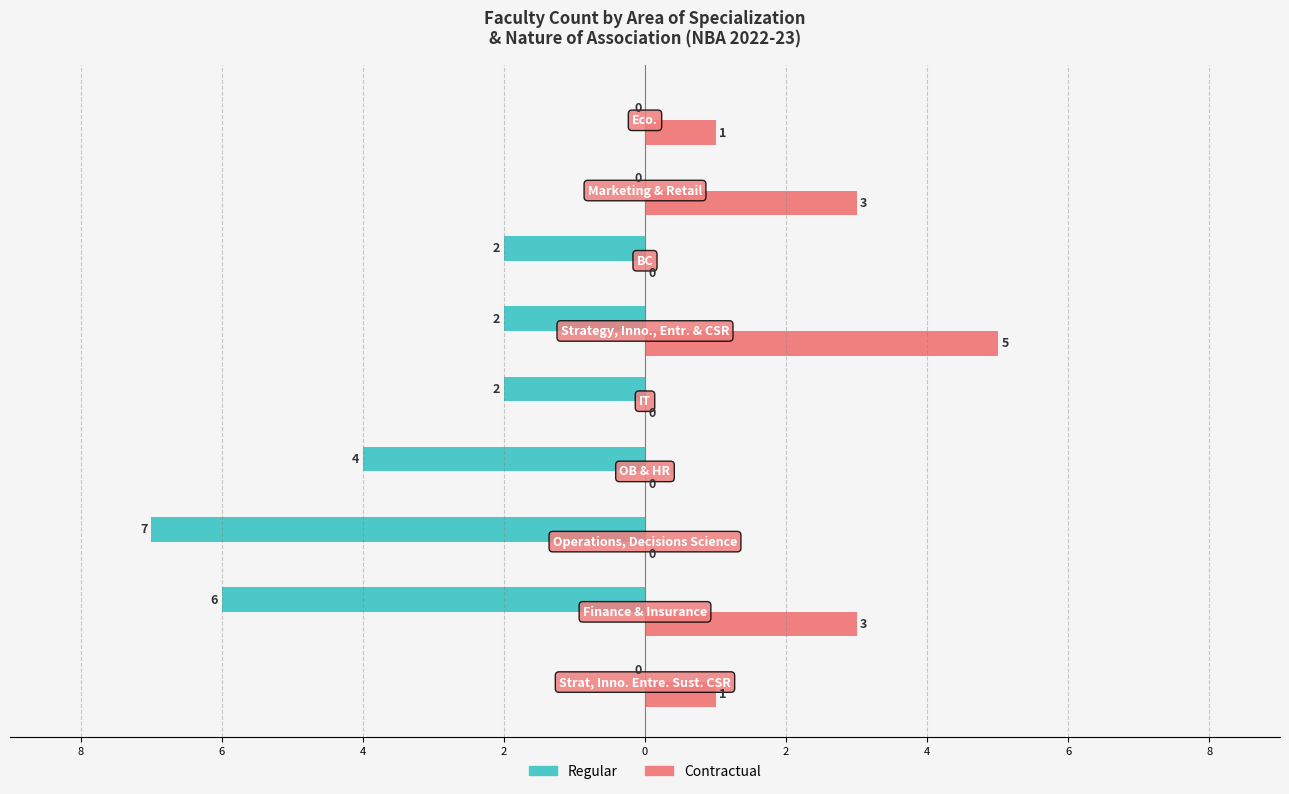

What are all the series names shown in the legend?

Regular, Contractual